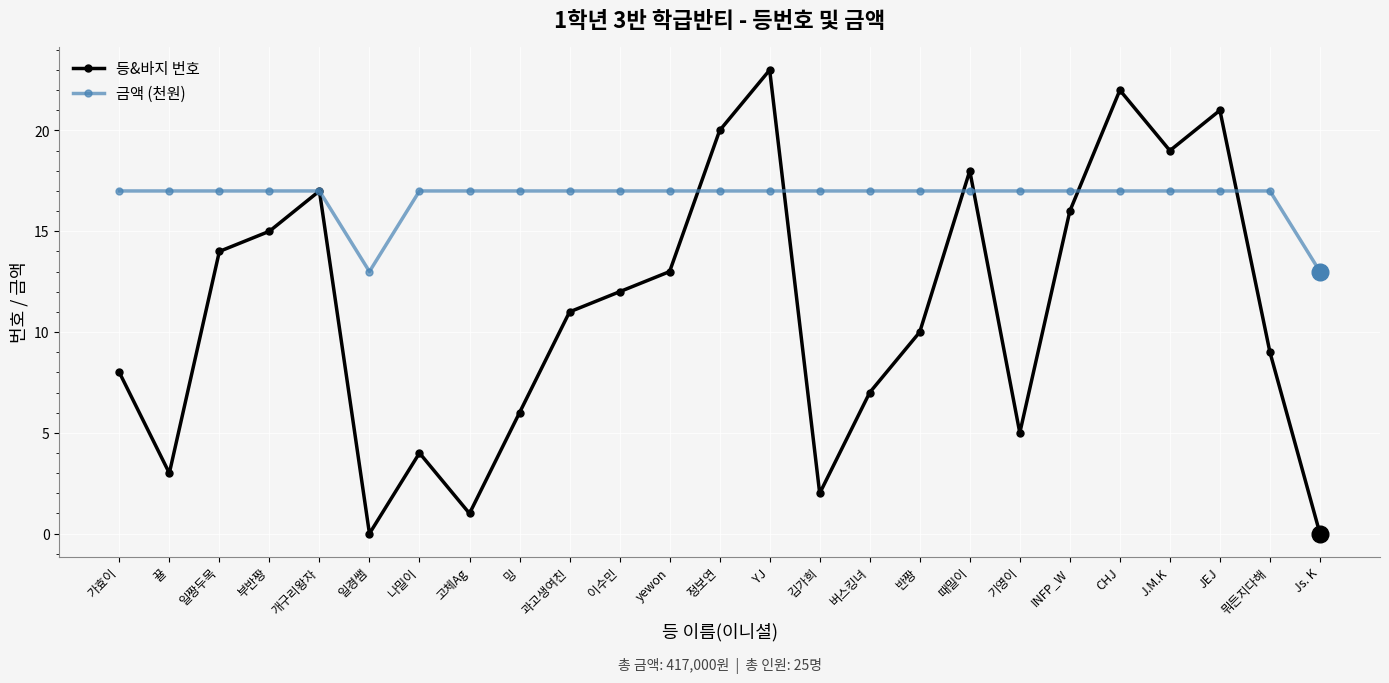

True or false: 등&바지 번호 and 금액 (천원) cross at least once.

True